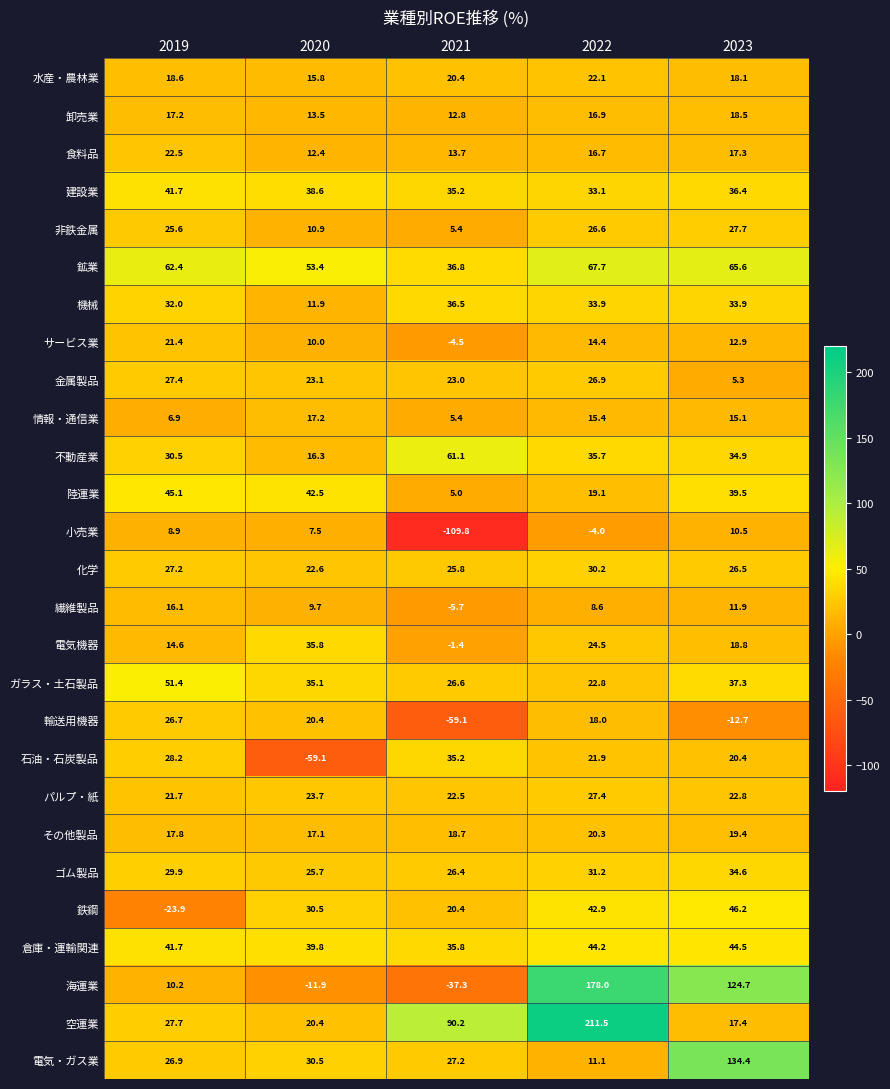

Where does the 輸送用機器 series first go above 18?

2019